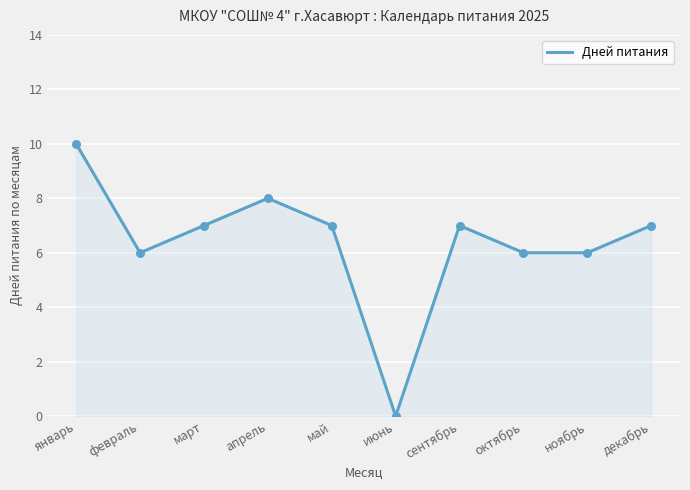

What is the ratio of the value at март to the value at февраль?

1.2